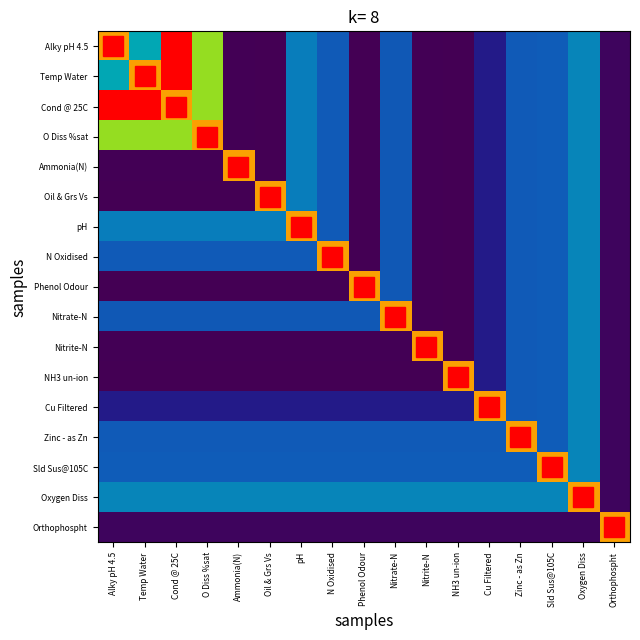

Reading left to right, transcribe all the data shown in this chart.

Alky pH 4.5: Alky pH 4.5=0.8	Temp Water=0.4	Cond @ 25C=1.0	O Diss %sat=0.7	Ammonia(N)=0.0	Oil & Grs Vs=0.0	pH=0.3	N Oxidised=0.3	Phenol Odour=0.0	Nitrate-N=0.3	Nitrite-N=0.0	NH3 un-ion=0.0	Cu Filtered=0.1	Zinc - as Zn=0.3	Sld Sus@105C=0.3	Oxygen Diss=0.3	Orthophospht=0.0
Temp Water: Alky pH 4.5=0.4	Temp Water=0.8	Cond @ 25C=1.0	O Diss %sat=0.7	Ammonia(N)=0.0	Oil & Grs Vs=0.0	pH=0.3	N Oxidised=0.3	Phenol Odour=0.0	Nitrate-N=0.3	Nitrite-N=0.0	NH3 un-ion=0.0	Cu Filtered=0.1	Zinc - as Zn=0.3	Sld Sus@105C=0.3	Oxygen Diss=0.3	Orthophospht=0.0
Cond @ 25C: Alky pH 4.5=1.0	Temp Water=1.0	Cond @ 25C=0.8	O Diss %sat=0.7	Ammonia(N)=0.0	Oil & Grs Vs=0.0	pH=0.3	N Oxidised=0.3	Phenol Odour=0.0	Nitrate-N=0.3	Nitrite-N=0.0	NH3 un-ion=0.0	Cu Filtered=0.1	Zinc - as Zn=0.3	Sld Sus@105C=0.3	Oxygen Diss=0.3	Orthophospht=0.0
O Diss %sat: Alky pH 4.5=0.7	Temp Water=0.7	Cond @ 25C=0.7	O Diss %sat=0.8	Ammonia(N)=0.0	Oil & Grs Vs=0.0	pH=0.3	N Oxidised=0.3	Phenol Odour=0.0	Nitrate-N=0.3	Nitrite-N=0.0	NH3 un-ion=0.0	Cu Filtered=0.1	Zinc - as Zn=0.3	Sld Sus@105C=0.3	Oxygen Diss=0.3	Orthophospht=0.0
Ammonia(N): Alky pH 4.5=0.0	Temp Water=0.0	Cond @ 25C=0.0	O Diss %sat=0.0	Ammonia(N)=0.8	Oil & Grs Vs=0.0	pH=0.3	N Oxidised=0.3	Phenol Odour=0.0	Nitrate-N=0.3	Nitrite-N=0.0	NH3 un-ion=0.0	Cu Filtered=0.1	Zinc - as Zn=0.3	Sld Sus@105C=0.3	Oxygen Diss=0.3	Orthophospht=0.0
Oil & Grs Vs: Alky pH 4.5=0.0	Temp Water=0.0	Cond @ 25C=0.0	O Diss %sat=0.0	Ammonia(N)=0.0	Oil & Grs Vs=0.8	pH=0.3	N Oxidised=0.3	Phenol Odour=0.0	Nitrate-N=0.3	Nitrite-N=0.0	NH3 un-ion=0.0	Cu Filtered=0.1	Zinc - as Zn=0.3	Sld Sus@105C=0.3	Oxygen Diss=0.3	Orthophospht=0.0
pH: Alky pH 4.5=0.3	Temp Water=0.3	Cond @ 25C=0.3	O Diss %sat=0.3	Ammonia(N)=0.3	Oil & Grs Vs=0.3	pH=0.8	N Oxidised=0.3	Phenol Odour=0.0	Nitrate-N=0.3	Nitrite-N=0.0	NH3 un-ion=0.0	Cu Filtered=0.1	Zinc - as Zn=0.3	Sld Sus@105C=0.3	Oxygen Diss=0.3	Orthophospht=0.0
N Oxidised: Alky pH 4.5=0.3	Temp Water=0.3	Cond @ 25C=0.3	O Diss %sat=0.3	Ammonia(N)=0.3	Oil & Grs Vs=0.3	pH=0.3	N Oxidised=0.8	Phenol Odour=0.0	Nitrate-N=0.3	Nitrite-N=0.0	NH3 un-ion=0.0	Cu Filtered=0.1	Zinc - as Zn=0.3	Sld Sus@105C=0.3	Oxygen Diss=0.3	Orthophospht=0.0
Phenol Odour: Alky pH 4.5=0.0	Temp Water=0.0	Cond @ 25C=0.0	O Diss %sat=0.0	Ammonia(N)=0.0	Oil & Grs Vs=0.0	pH=0.0	N Oxidised=0.0	Phenol Odour=0.8	Nitrate-N=0.3	Nitrite-N=0.0	NH3 un-ion=0.0	Cu Filtered=0.1	Zinc - as Zn=0.3	Sld Sus@105C=0.3	Oxygen Diss=0.3	Orthophospht=0.0
Nitrate-N: Alky pH 4.5=0.3	Temp Water=0.3	Cond @ 25C=0.3	O Diss %sat=0.3	Ammonia(N)=0.3	Oil & Grs Vs=0.3	pH=0.3	N Oxidised=0.3	Phenol Odour=0.3	Nitrate-N=0.8	Nitrite-N=0.0	NH3 un-ion=0.0	Cu Filtered=0.1	Zinc - as Zn=0.3	Sld Sus@105C=0.3	Oxygen Diss=0.3	Orthophospht=0.0
Nitrite-N: Alky pH 4.5=0.0	Temp Water=0.0	Cond @ 25C=0.0	O Diss %sat=0.0	Ammonia(N)=0.0	Oil & Grs Vs=0.0	pH=0.0	N Oxidised=0.0	Phenol Odour=0.0	Nitrate-N=0.0	Nitrite-N=0.8	NH3 un-ion=0.0	Cu Filtered=0.1	Zinc - as Zn=0.3	Sld Sus@105C=0.3	Oxygen Diss=0.3	Orthophospht=0.0
NH3 un-ion: Alky pH 4.5=0.0	Temp Water=0.0	Cond @ 25C=0.0	O Diss %sat=0.0	Ammonia(N)=0.0	Oil & Grs Vs=0.0	pH=0.0	N Oxidised=0.0	Phenol Odour=0.0	Nitrate-N=0.0	Nitrite-N=0.0	NH3 un-ion=0.8	Cu Filtered=0.1	Zinc - as Zn=0.3	Sld Sus@105C=0.3	Oxygen Diss=0.3	Orthophospht=0.0
Cu Filtered: Alky pH 4.5=0.1	Temp Water=0.1	Cond @ 25C=0.1	O Diss %sat=0.1	Ammonia(N)=0.1	Oil & Grs Vs=0.1	pH=0.1	N Oxidised=0.1	Phenol Odour=0.1	Nitrate-N=0.1	Nitrite-N=0.1	NH3 un-ion=0.1	Cu Filtered=0.8	Zinc - as Zn=0.3	Sld Sus@105C=0.3	Oxygen Diss=0.3	Orthophospht=0.0
Zinc - as Zn: Alky pH 4.5=0.3	Temp Water=0.3	Cond @ 25C=0.3	O Diss %sat=0.3	Ammonia(N)=0.3	Oil & Grs Vs=0.3	pH=0.3	N Oxidised=0.3	Phenol Odour=0.3	Nitrate-N=0.3	Nitrite-N=0.3	NH3 un-ion=0.3	Cu Filtered=0.3	Zinc - as Zn=0.8	Sld Sus@105C=0.3	Oxygen Diss=0.3	Orthophospht=0.0
Sld Sus@105C: Alky pH 4.5=0.3	Temp Water=0.3	Cond @ 25C=0.3	O Diss %sat=0.3	Ammonia(N)=0.3	Oil & Grs Vs=0.3	pH=0.3	N Oxidised=0.3	Phenol Odour=0.3	Nitrate-N=0.3	Nitrite-N=0.3	NH3 un-ion=0.3	Cu Filtered=0.3	Zinc - as Zn=0.3	Sld Sus@105C=0.8	Oxygen Diss=0.3	Orthophospht=0.0
Oxygen Diss: Alky pH 4.5=0.3	Temp Water=0.3	Cond @ 25C=0.3	O Diss %sat=0.3	Ammonia(N)=0.3	Oil & Grs Vs=0.3	pH=0.3	N Oxidised=0.3	Phenol Odour=0.3	Nitrate-N=0.3	Nitrite-N=0.3	NH3 un-ion=0.3	Cu Filtered=0.3	Zinc - as Zn=0.3	Sld Sus@105C=0.3	Oxygen Diss=0.8	Orthophospht=0.0
Orthophospht: Alky pH 4.5=0.0	Temp Water=0.0	Cond @ 25C=0.0	O Diss %sat=0.0	Ammonia(N)=0.0	Oil & Grs Vs=0.0	pH=0.0	N Oxidised=0.0	Phenol Odour=0.0	Nitrate-N=0.0	Nitrite-N=0.0	NH3 un-ion=0.0	Cu Filtered=0.0	Zinc - as Zn=0.0	Sld Sus@105C=0.0	Oxygen Diss=0.0	Orthophospht=0.8